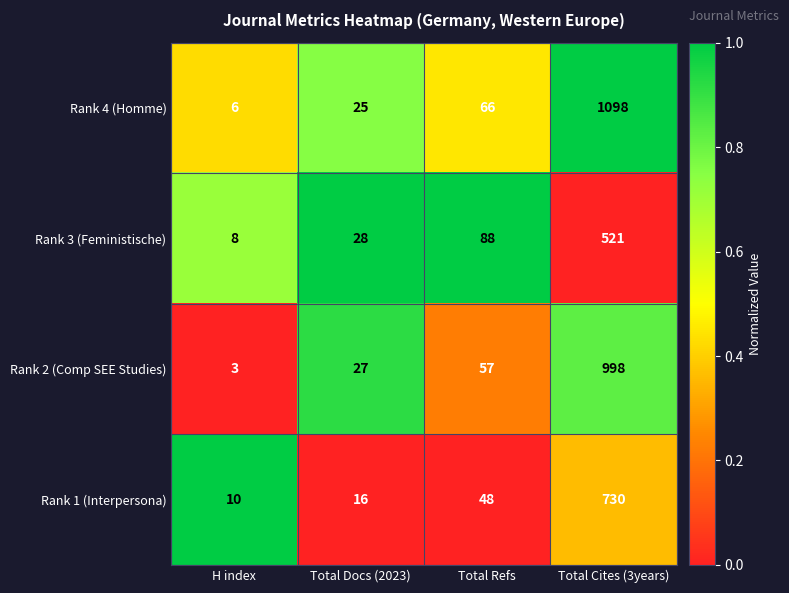

At Total Refs, list the series in order from largest to smallest.

Rank 3 (Feministische), Rank 4 (Homme), Rank 2 (Comp SEE Studies), Rank 1 (Interpersona)